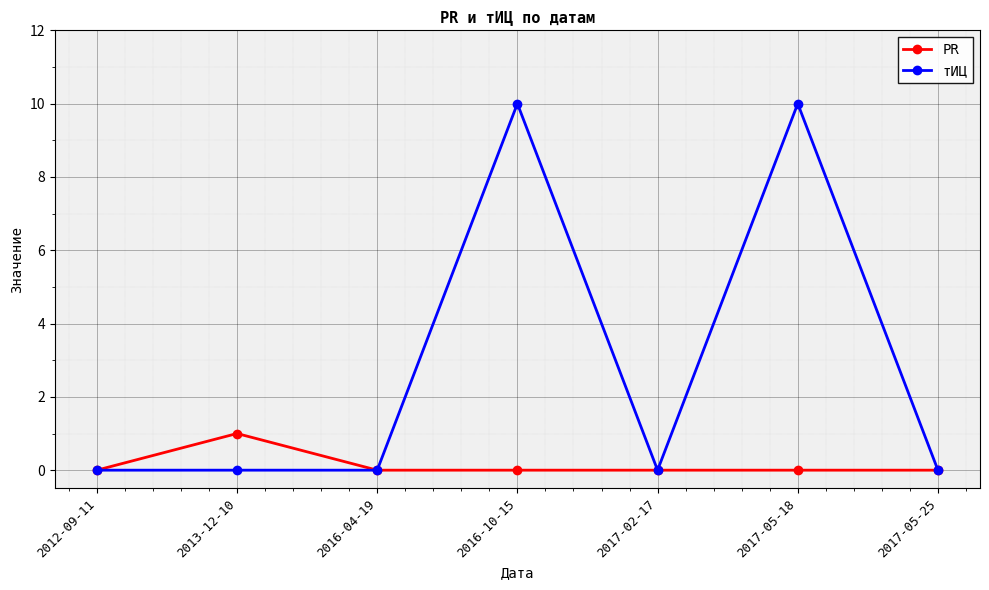

True or false: тИЦ has more than 0 interior local peaks.

True